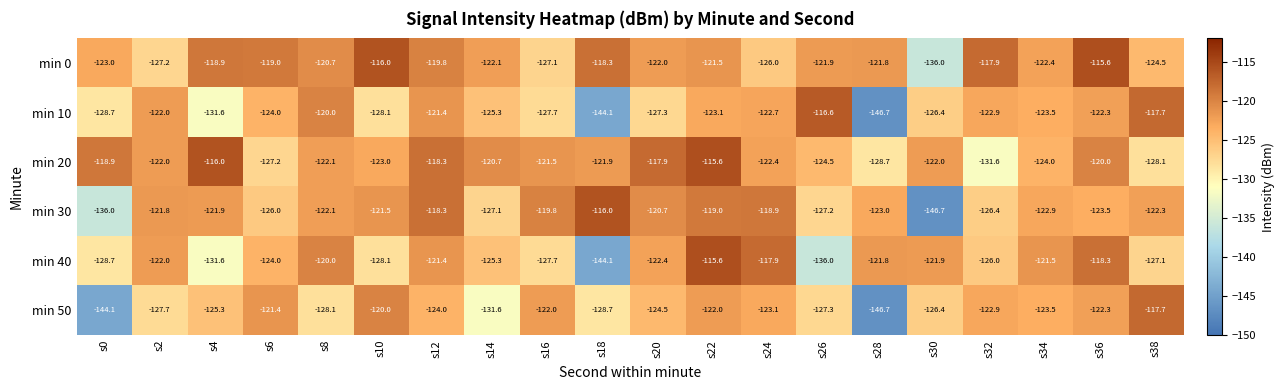

Where does the min 0 series first go above -121?

s4